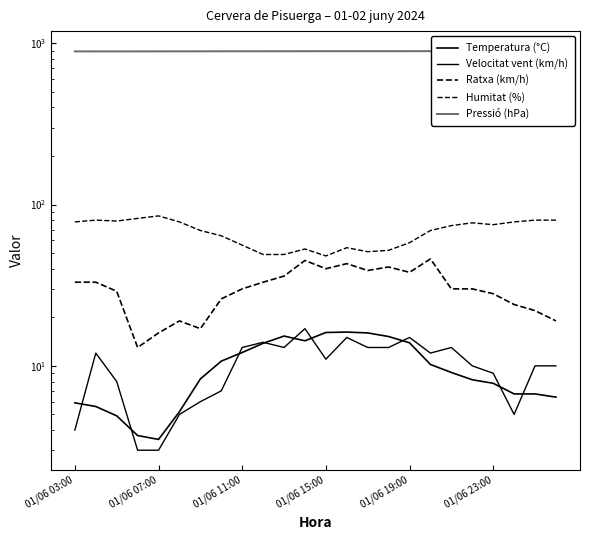

Which series changed the most between 8 and 10?

Humitat (%)